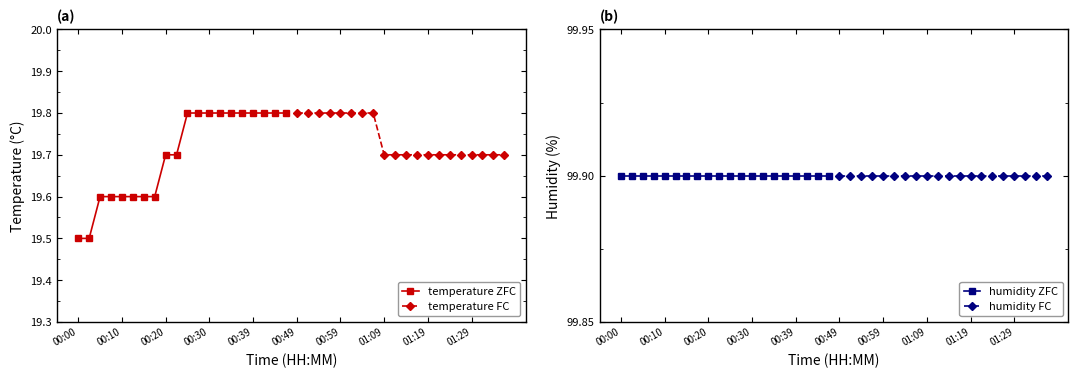

What is the minimum value for temperature ZFC?

19.5